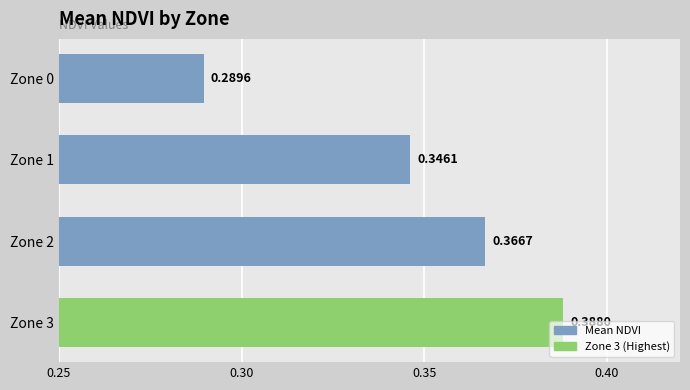

Are the bars horizontal?

Yes